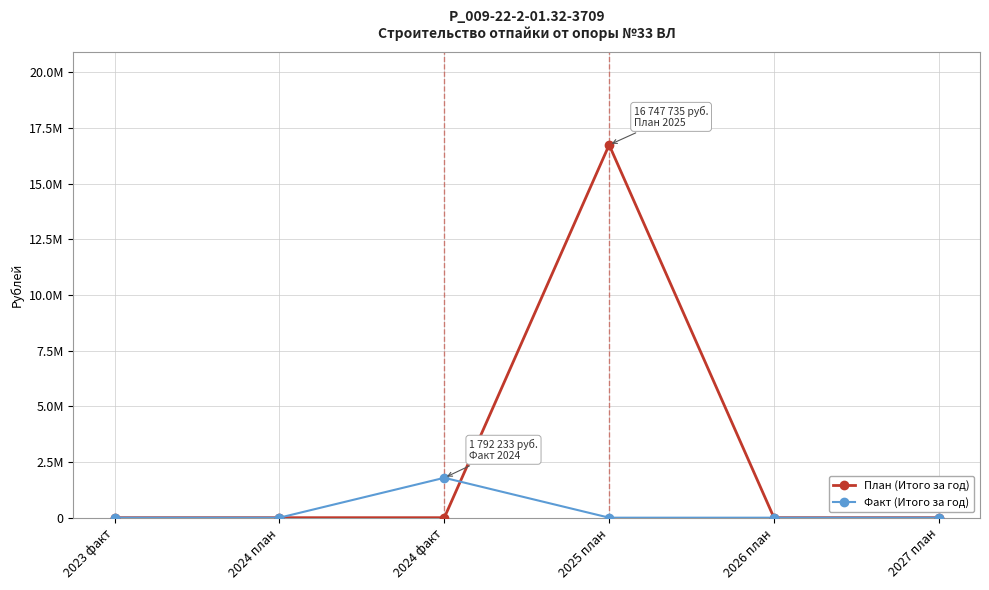

What are all the series names shown in the legend?

План (Итого за год), Факт (Итого за год)